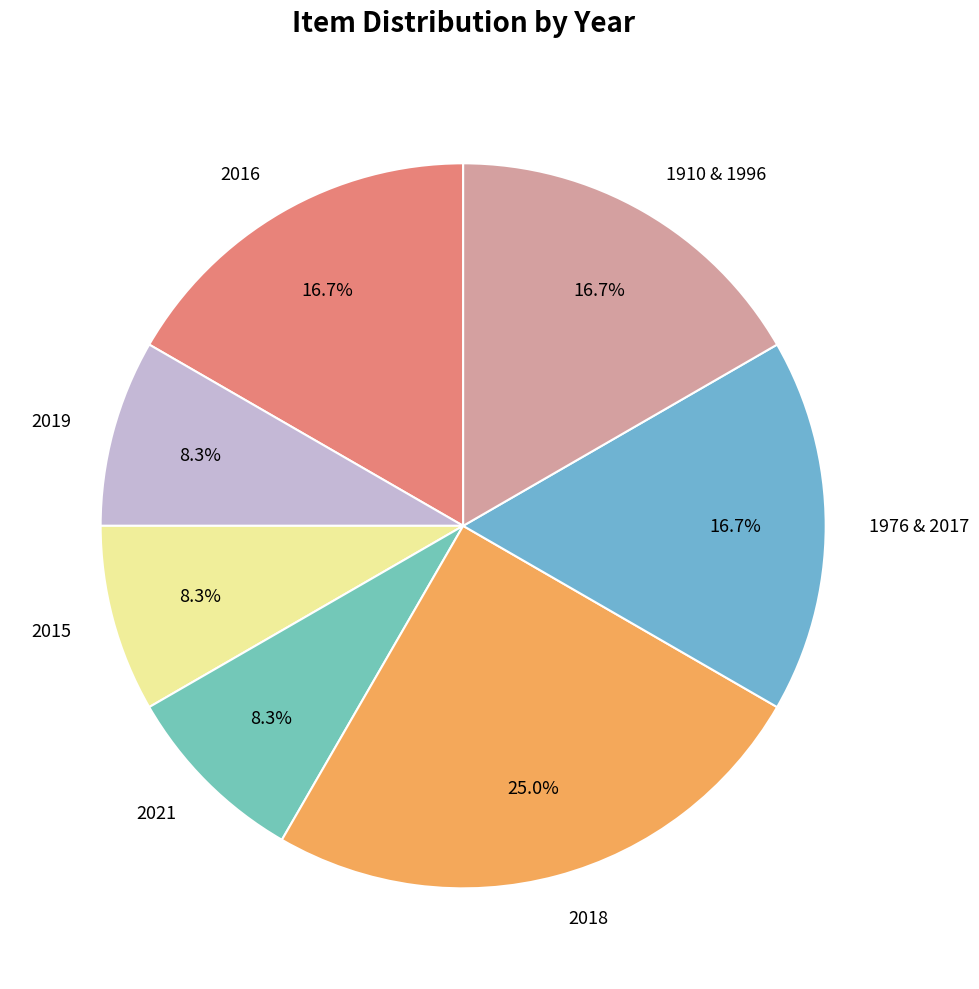

Which slice is the largest?

2018